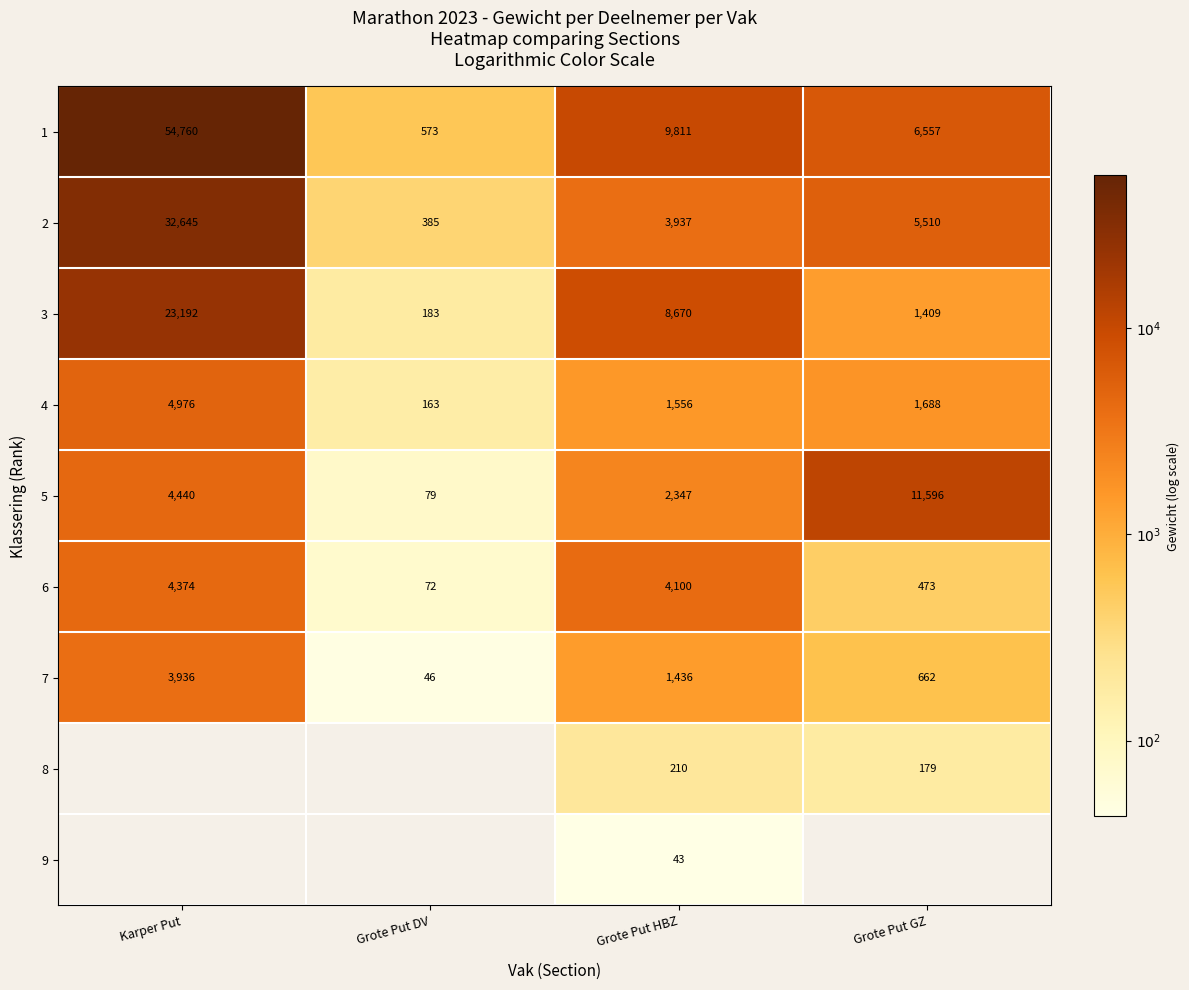

How many data points in 6 are less than 4100?

2